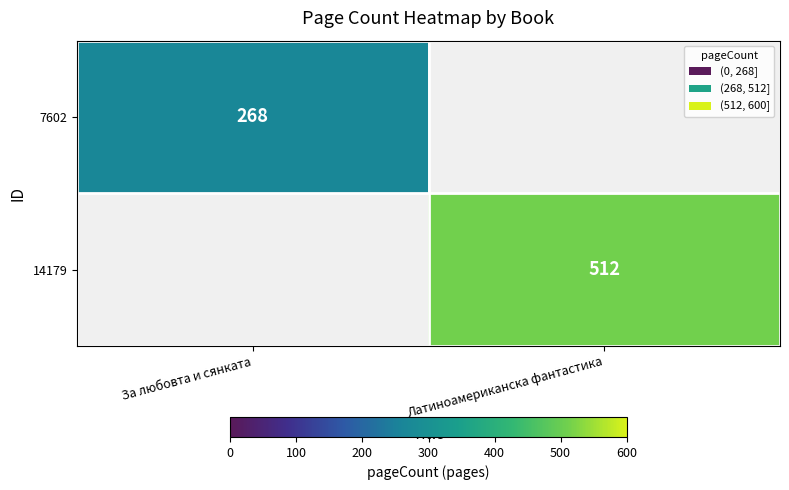

True or false: 7602 has a value of 268 at За любовта и сянката.

True